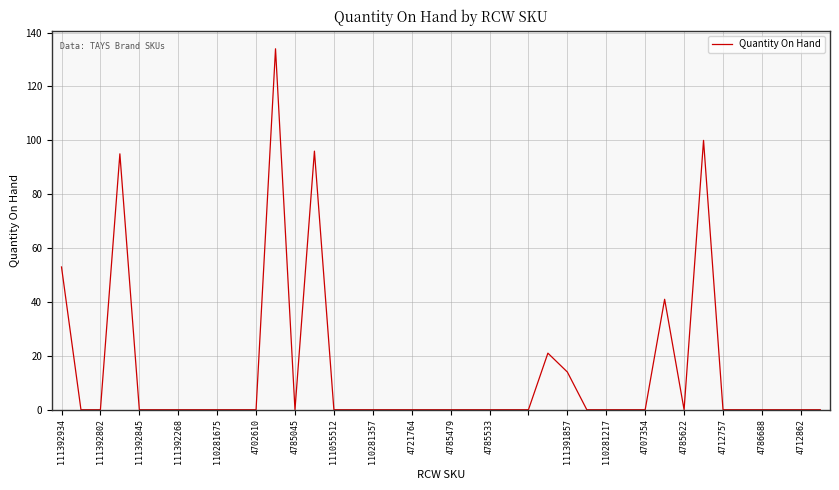

What is the greatest value displayed?

134